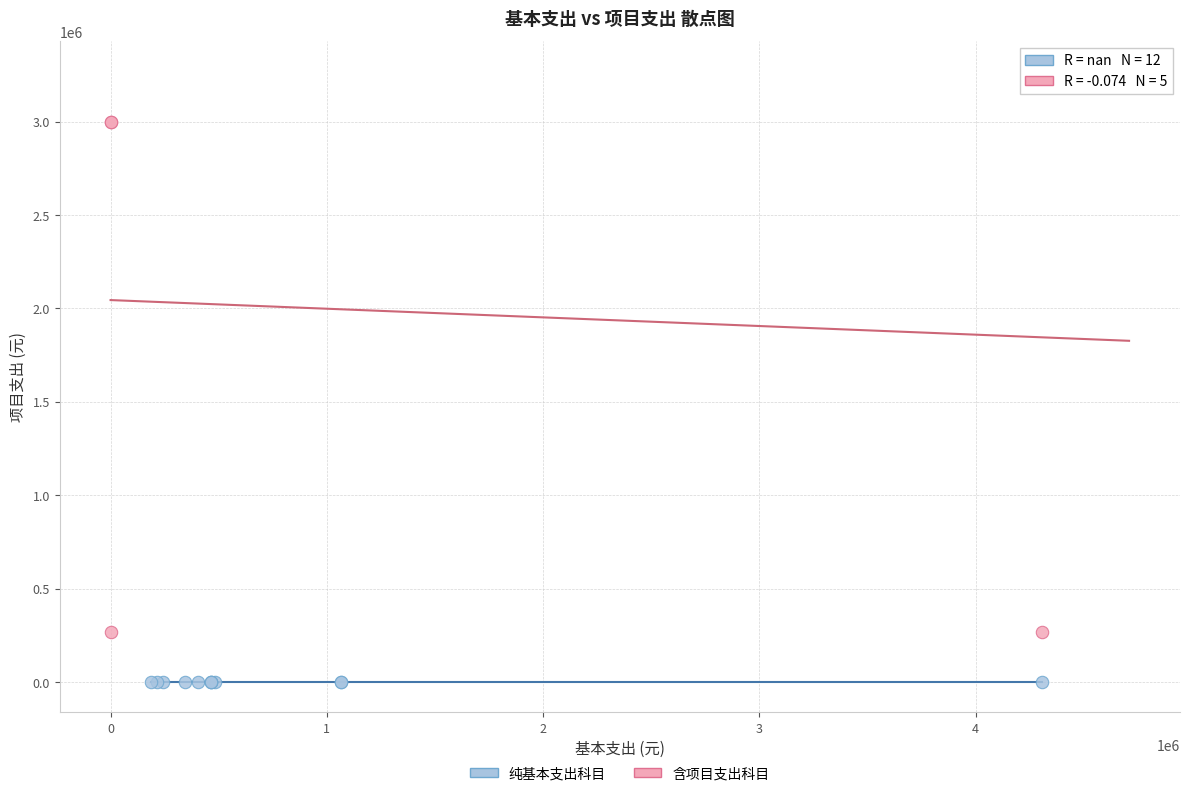

Which series reaches the maximum Y coordinate?

含项目支出科目